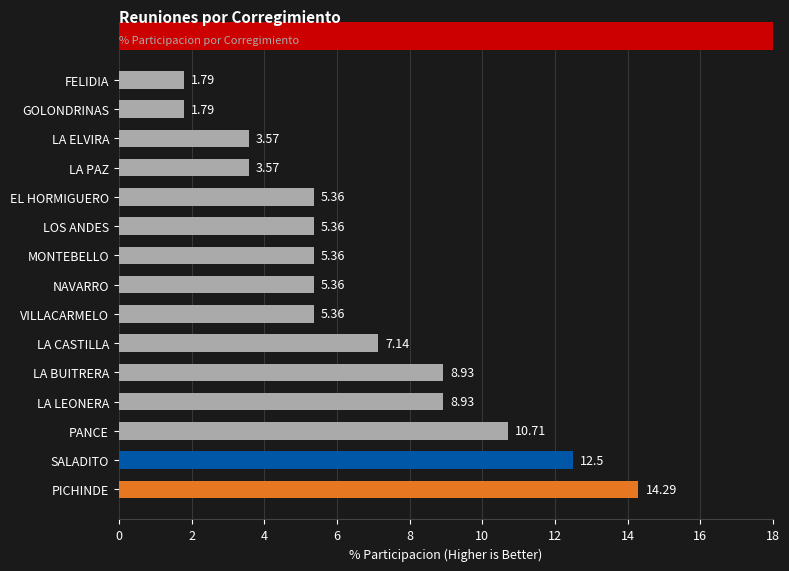

Which label corresponds to the largest value in the chart?

PICHINDE